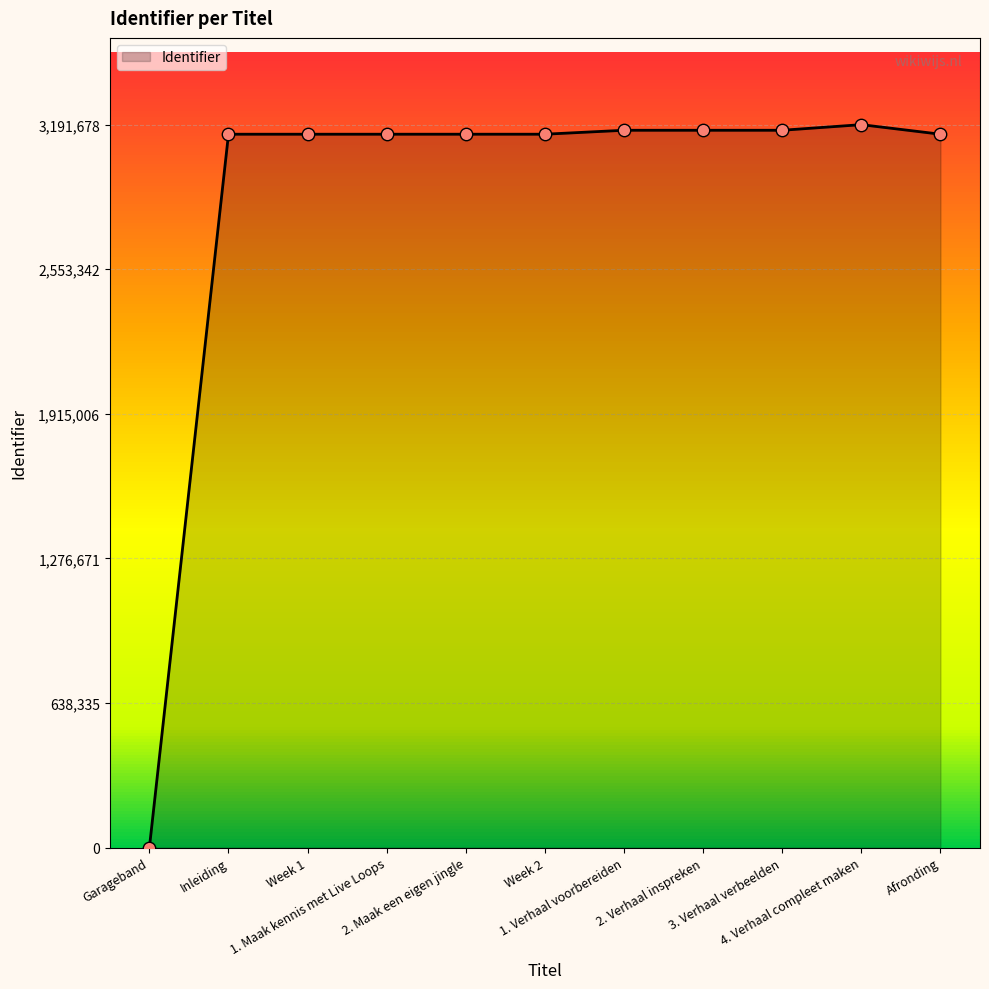

What is the change in value from 2. Verhaal inspreken to Afronding?

-17403